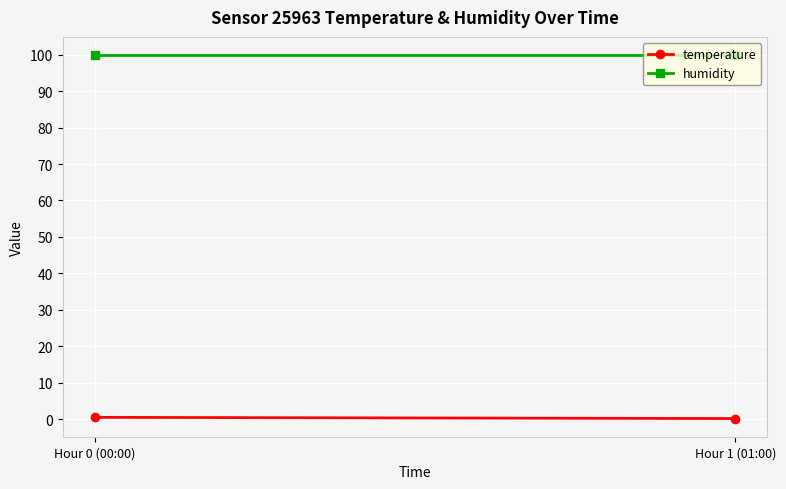

What is the minimum value for humidity?

99.9